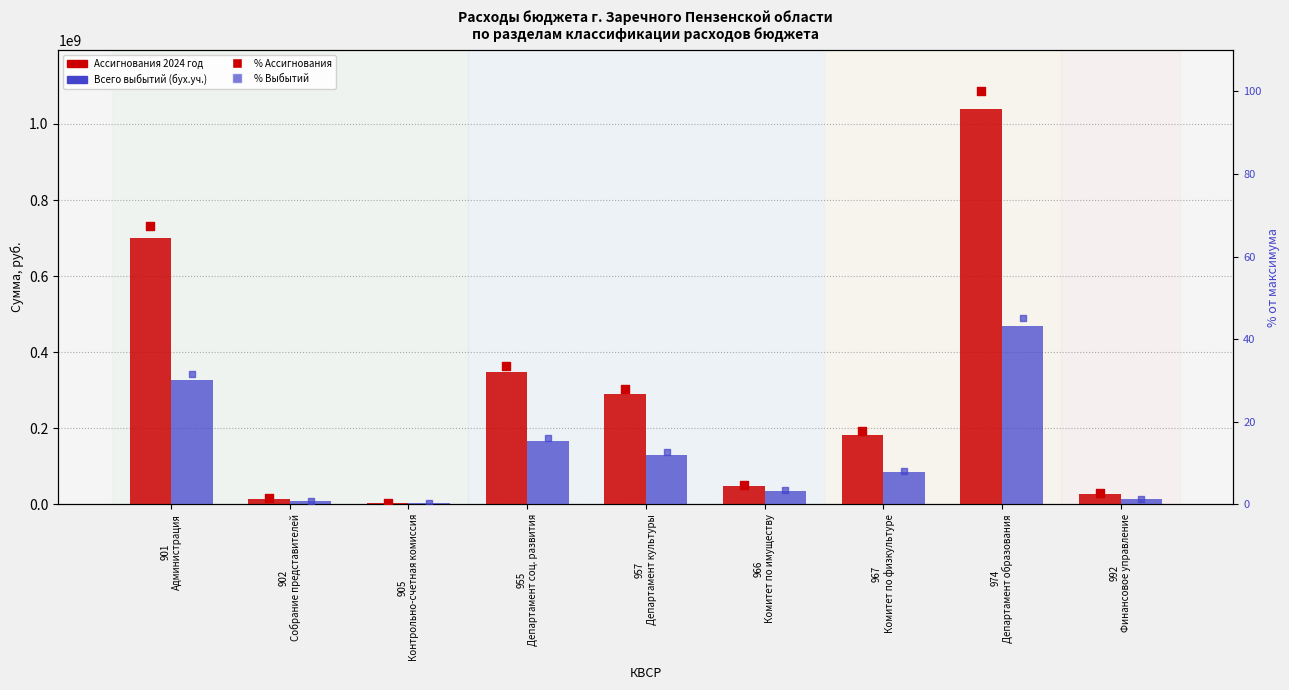

What is the total value across all series at 902
Собрание представителей?

23248684.7